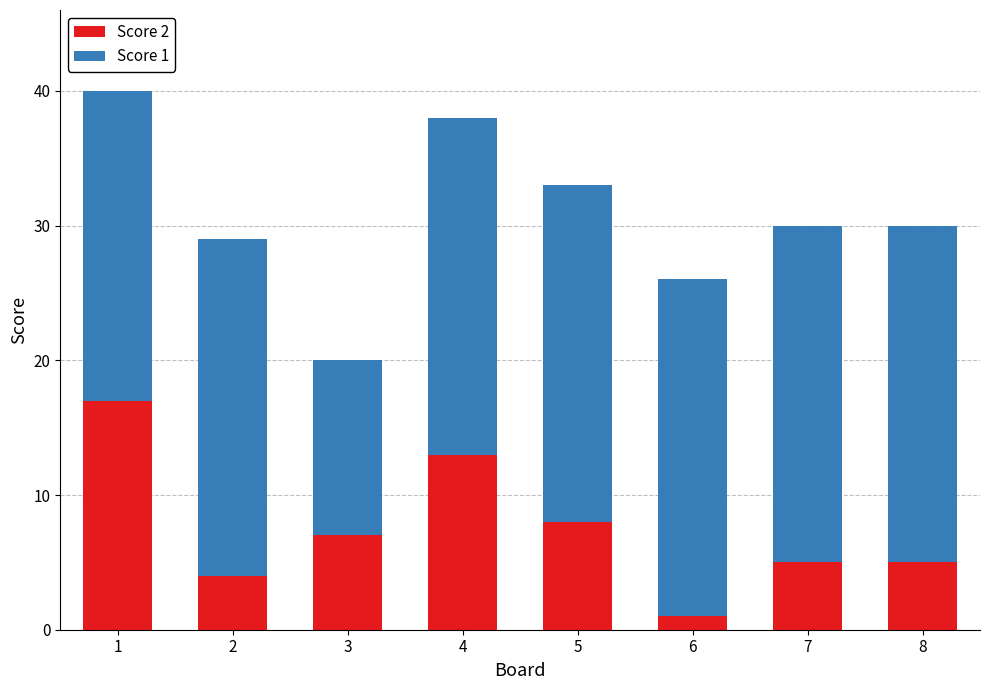

Where is Score 2 nearest to the value 9?

5